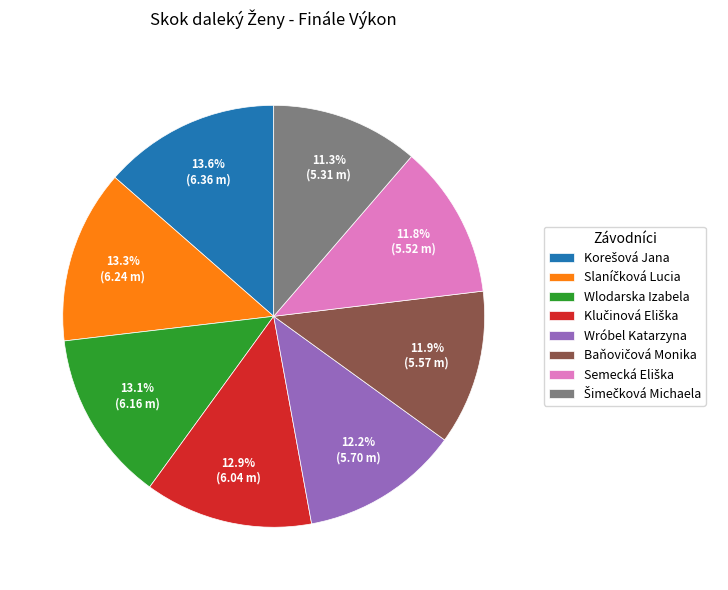

Is there any slice that represents more than half of the pie?

No